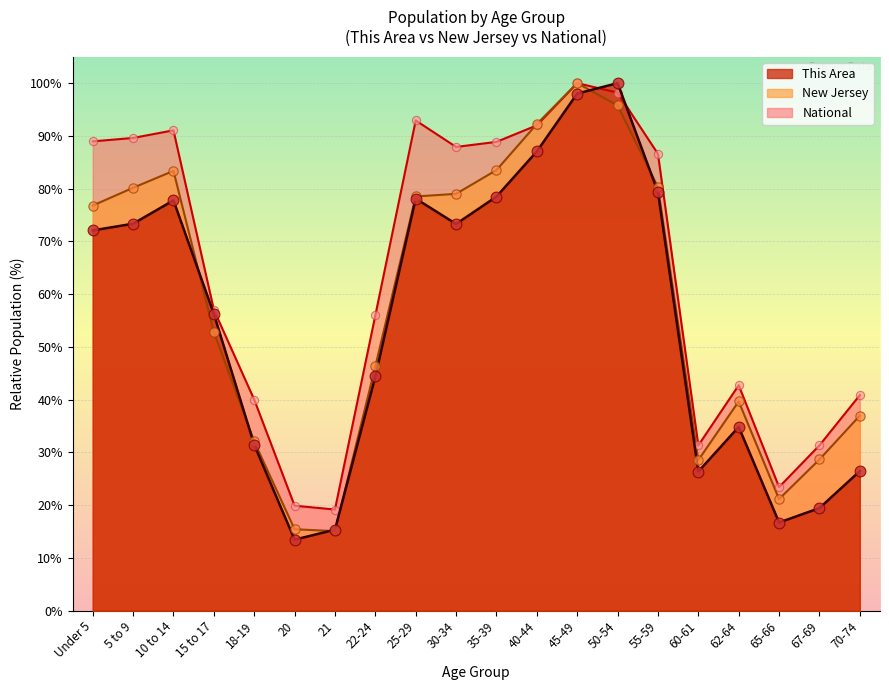

At which category is the sum across all series the highest?

45-49